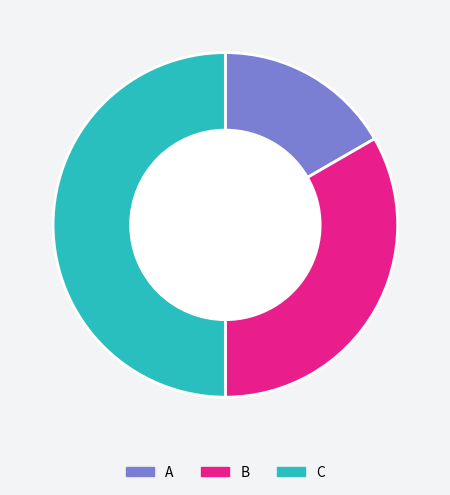

Do A and C together represent more than half of the pie?

Yes